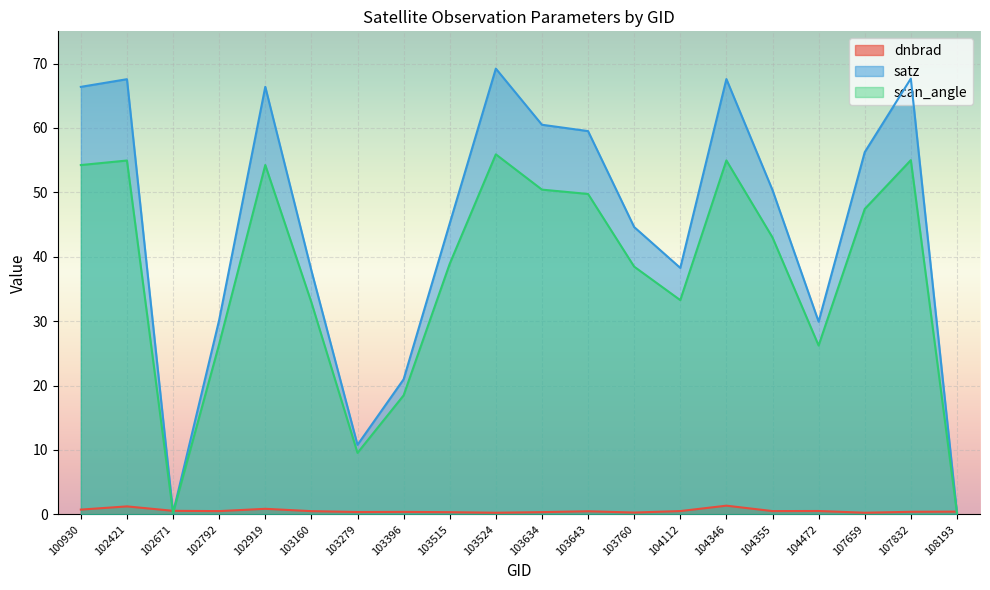

List the labels in order of satz value, smallest first.

108193, 102671, 103279, 103396, 104472, 102792, 103160, 104112, 103760, 103515, 104355, 107659, 103643, 103634, 100930, 102919, 102421, 104346, 107832, 103524